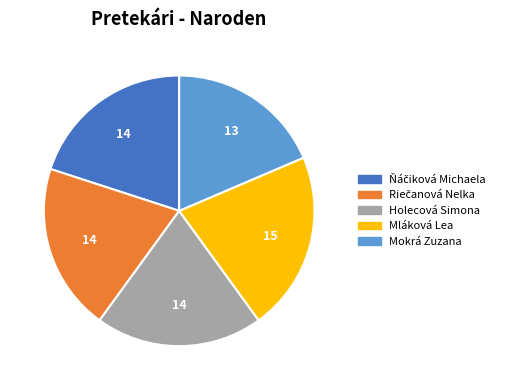

What is the ratio of the value at Holecová Simona to the value at Mokrá Zuzana?

1.1